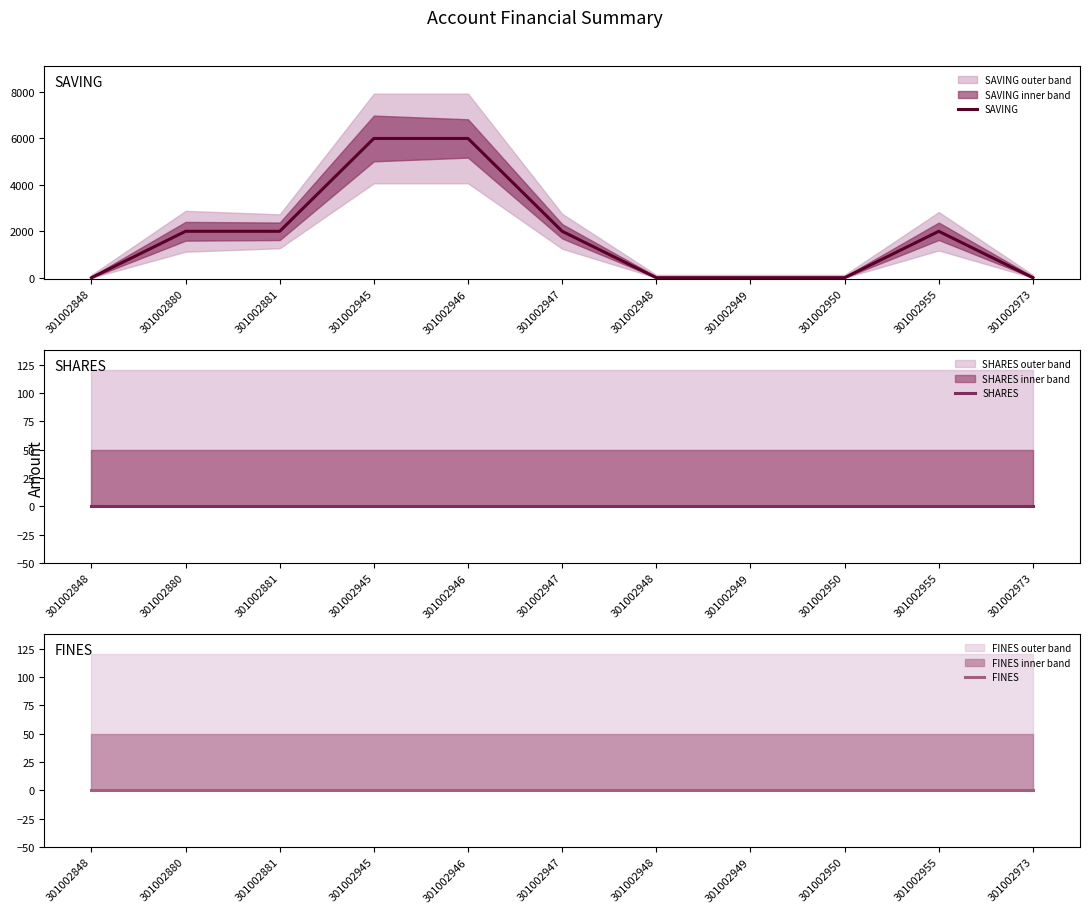

The FINES series shows 0 at 301002973. True or false?

True